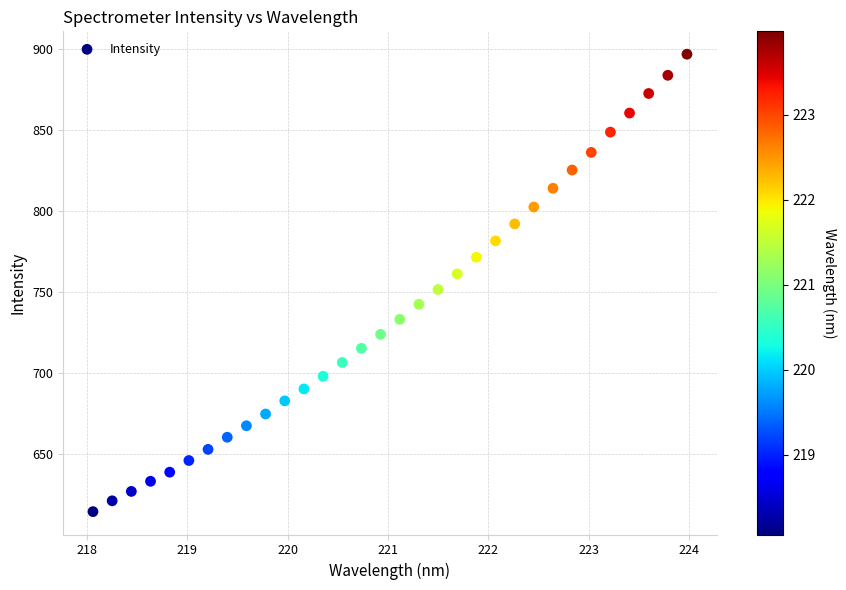

What is the range of X values (max minus min)?

5.9